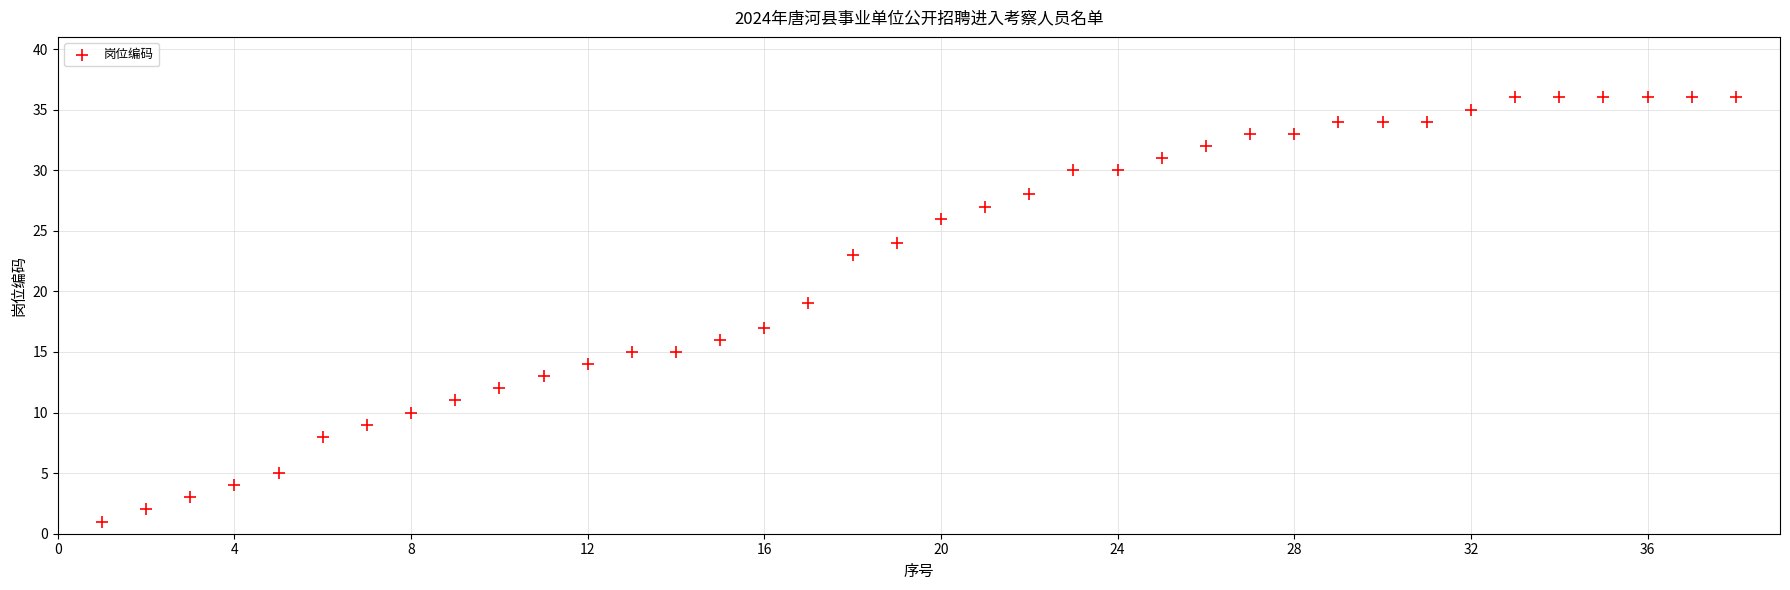

What is the range of Y values (max minus min)?

35